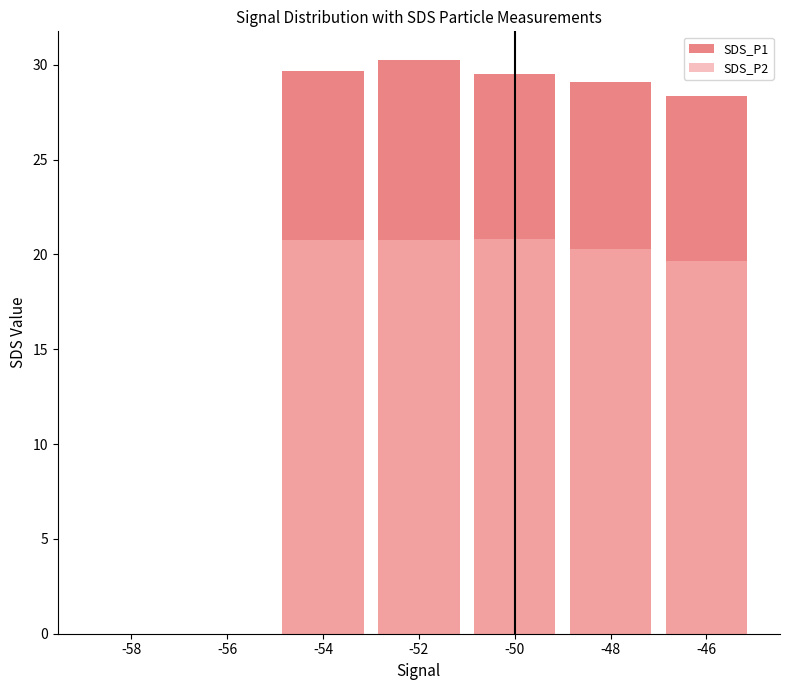

What is the difference between the SDS_P2 values at -46 and -48?

0.6